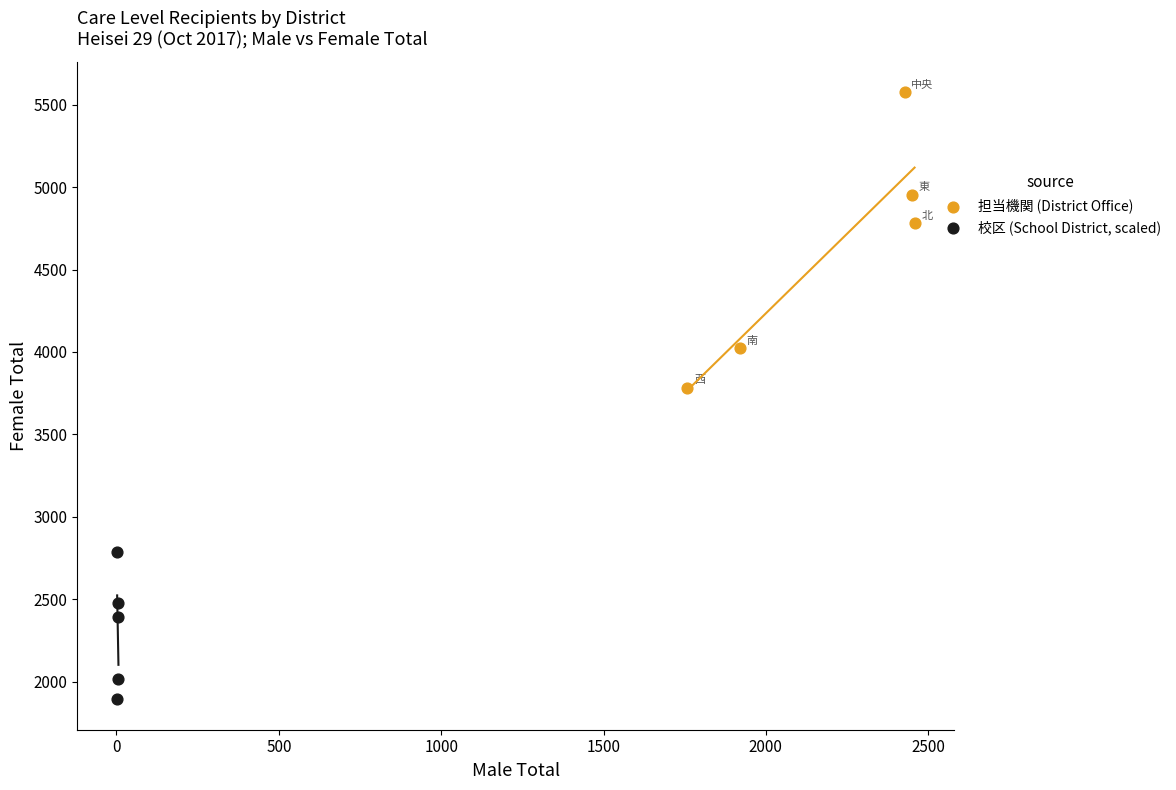

Which series contains the highest Y value?

担当機関 (District Office)